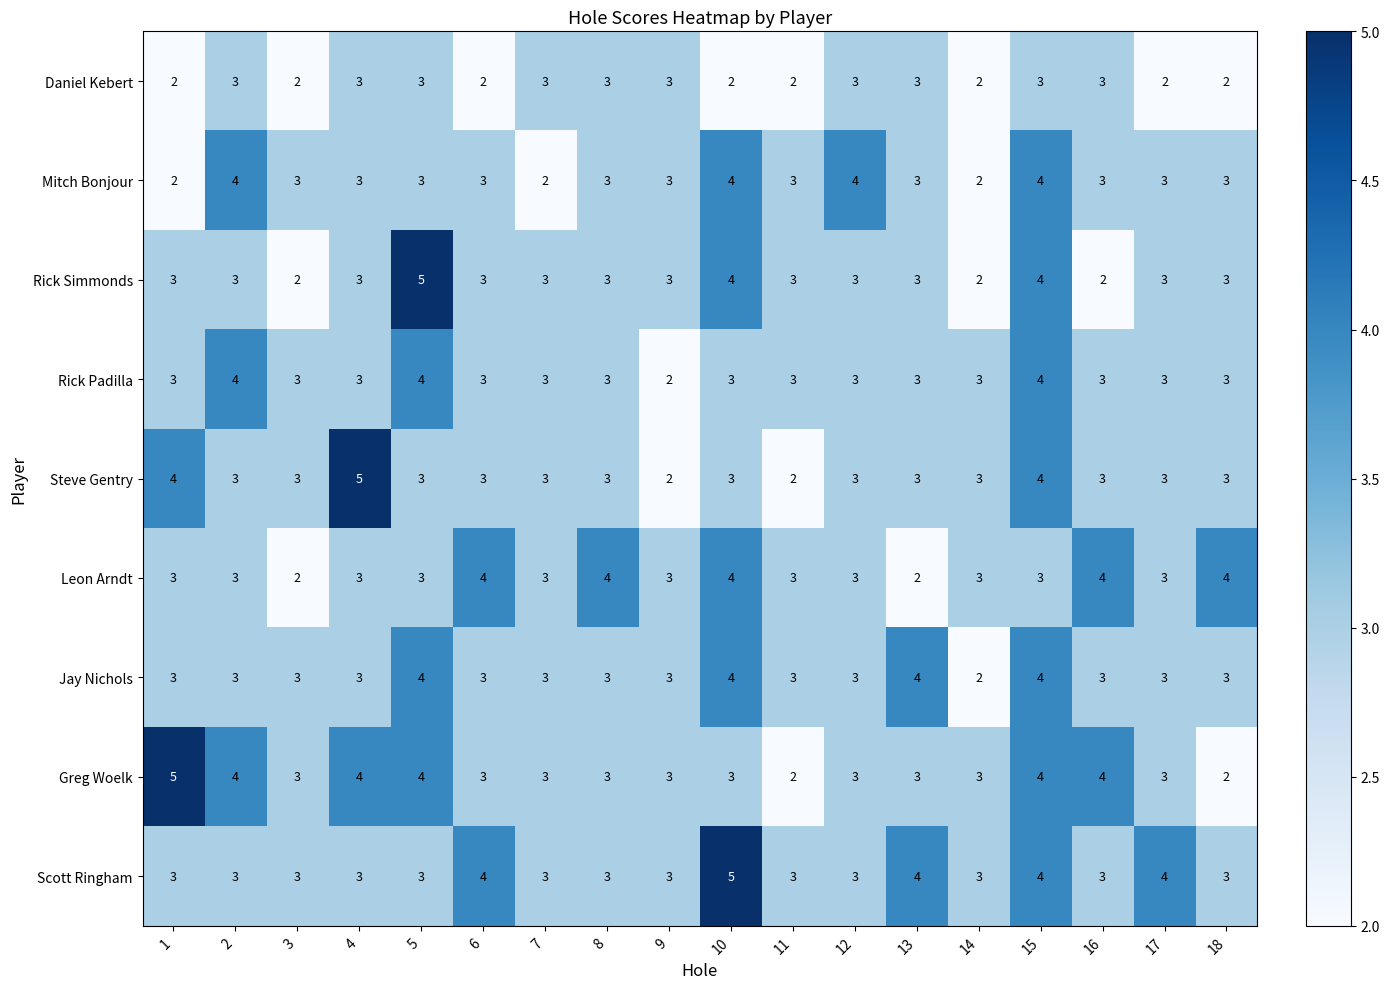

What is the total value across all series at 15?

34